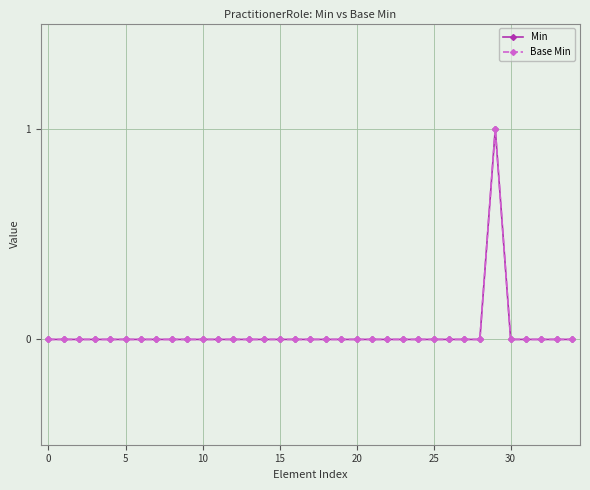

True or false: Base Min and Min cross at least once.

False